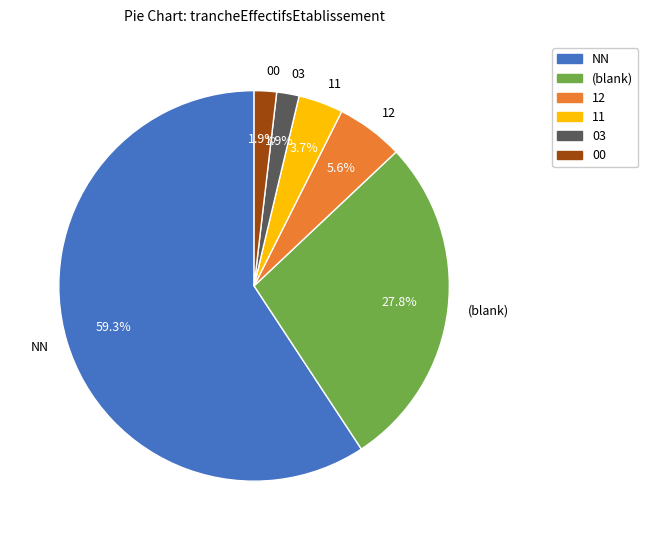

What is the largest slice in the pie chart?

NN